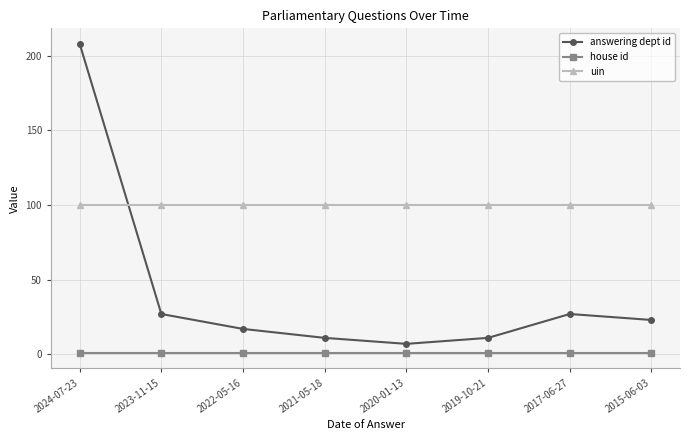

Is it true that uin equals 100 at 2023-11-15?

True